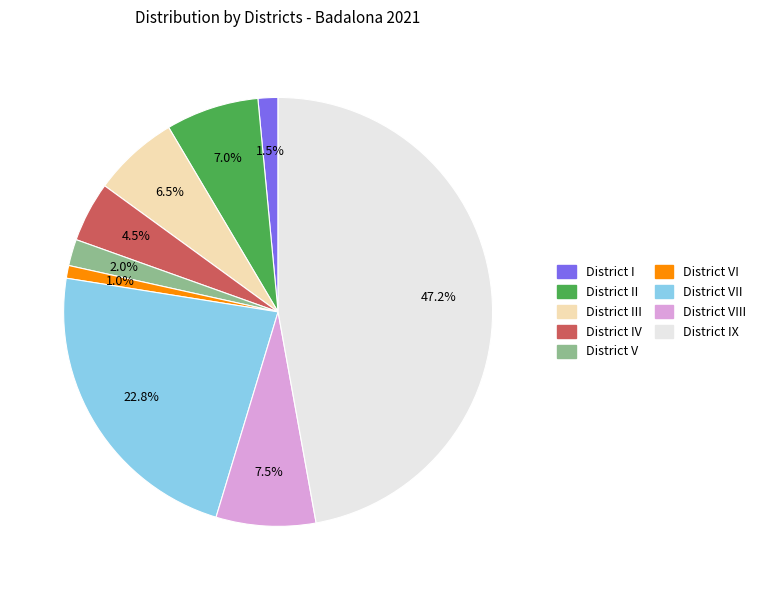

Is there any slice that represents more than half of the pie?

No